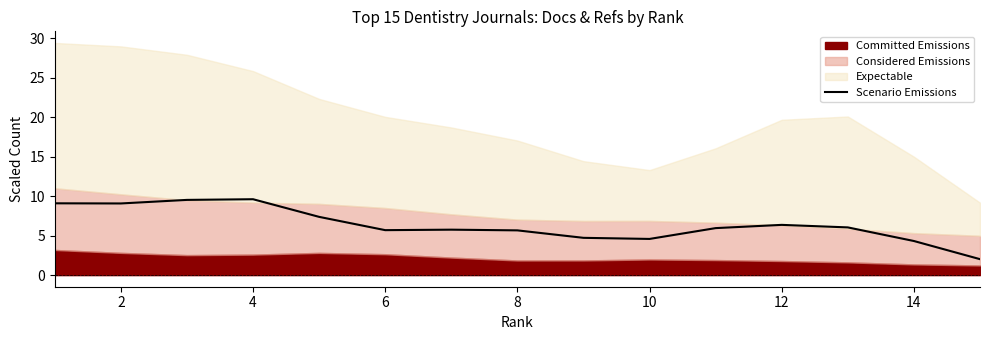

True or false: Scenario Emissions has a value of 5.7 at 8.

True